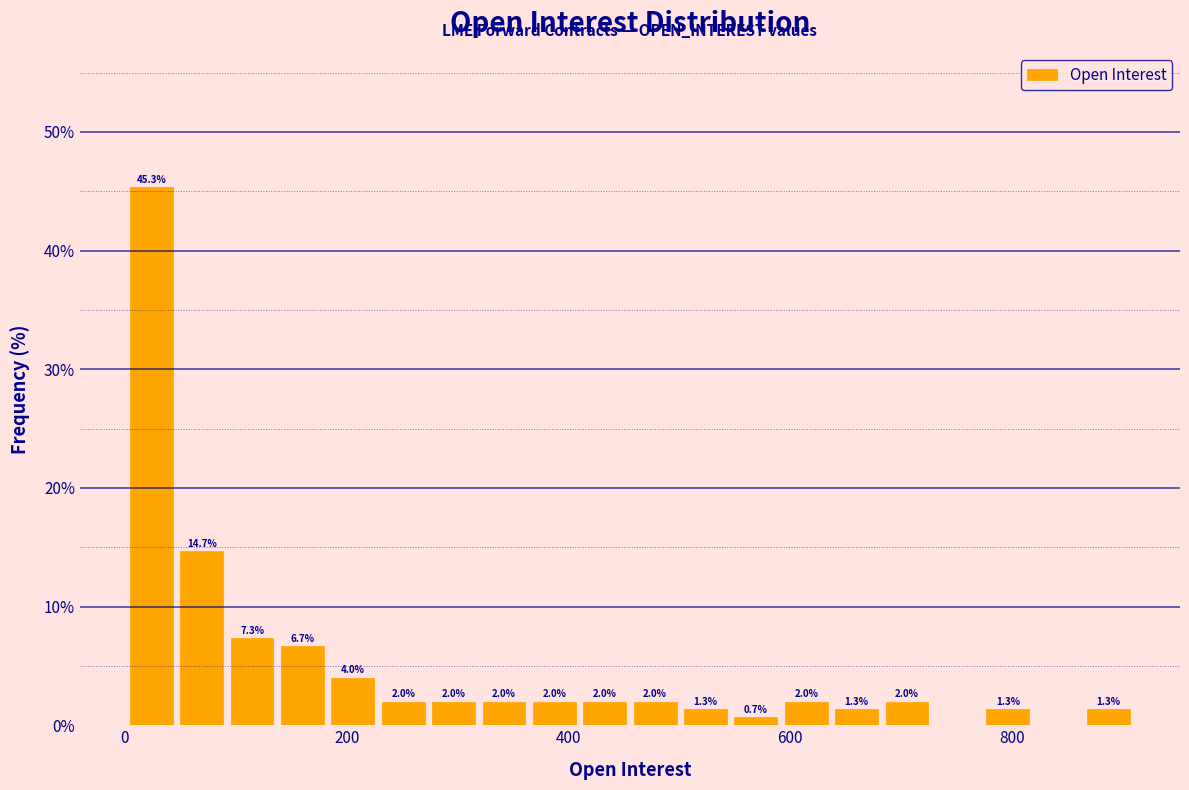

Around what value on the x-axis is the tallest bar? Give the approximate position of its centre, as read against the axis.

20